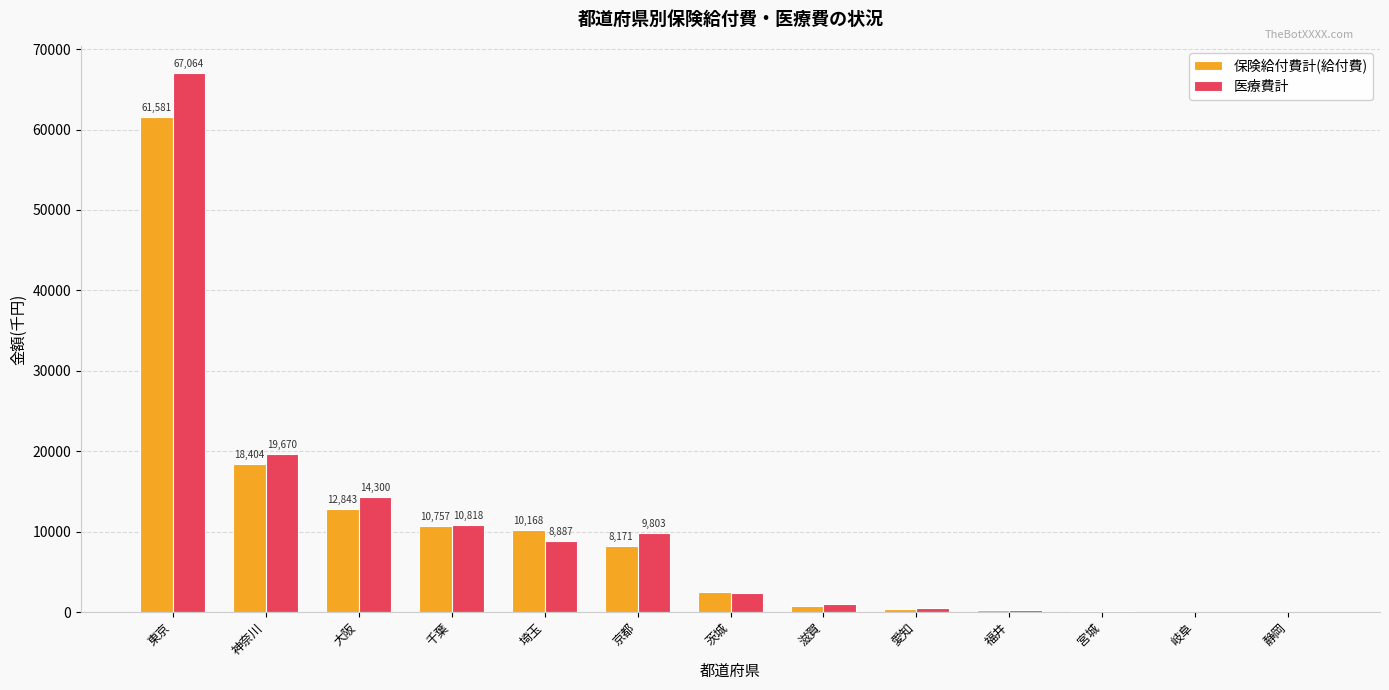

What is the maximum value shown in the chart?

67063.8